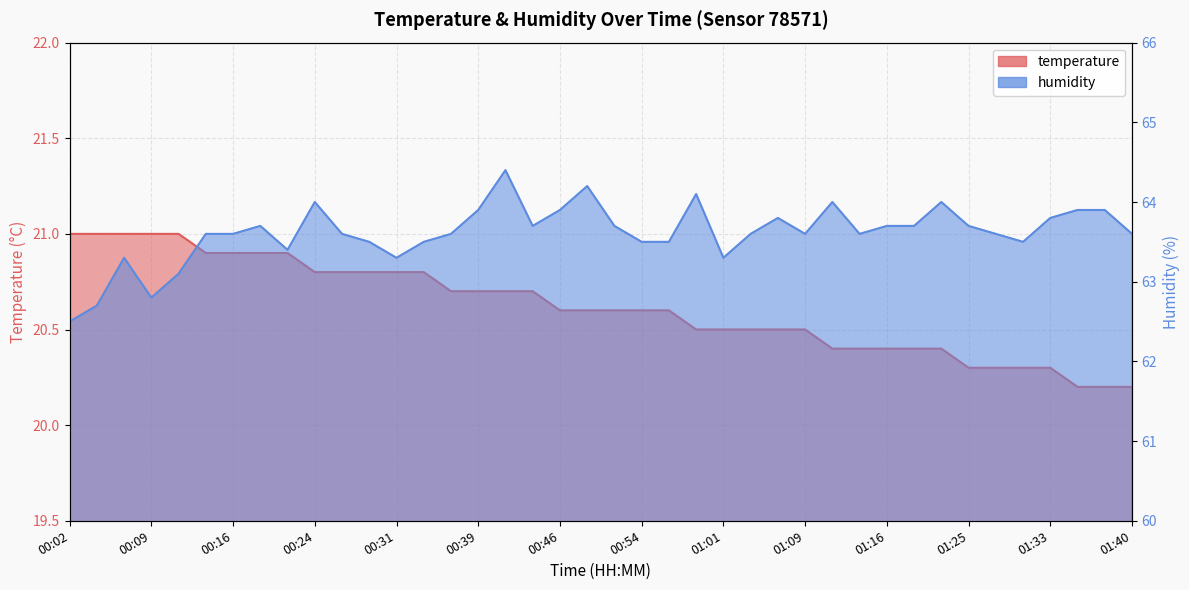

What is the value of the temperature point at the 31st from the left?

20.4